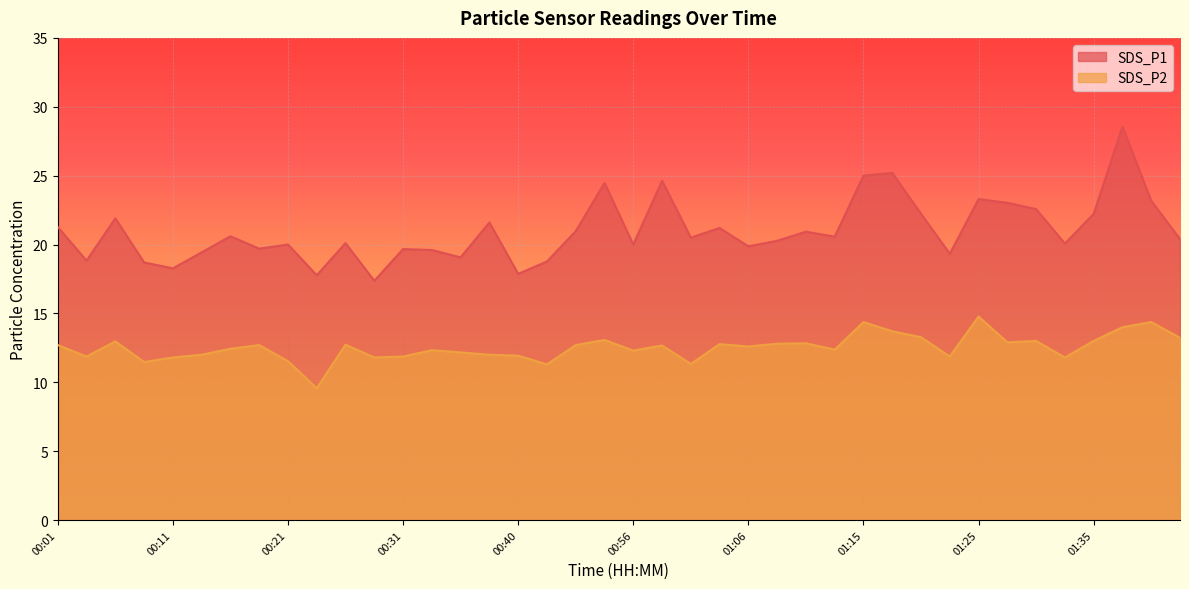

Which series changed the most between 00:21 and 01:20?

SDS_P1